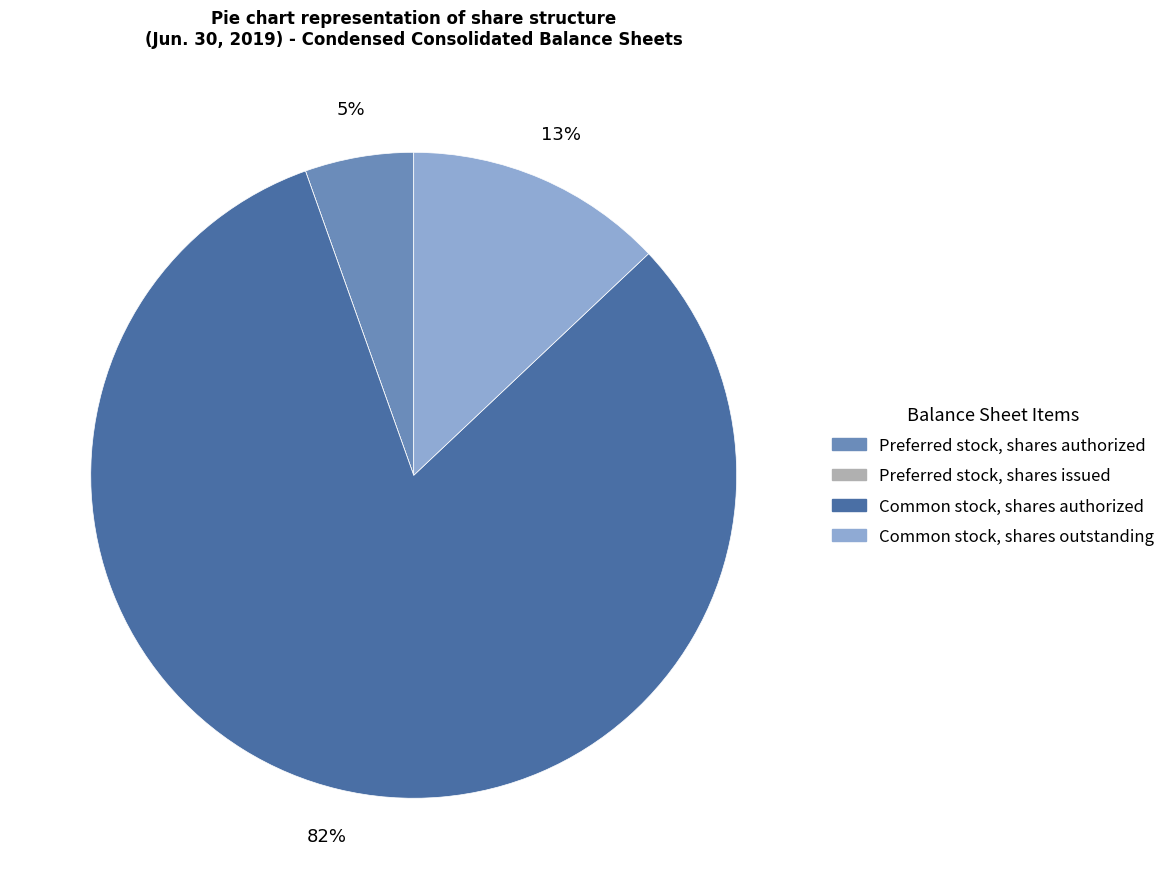

Is it true that Common stock, shares authorized is 95% of the pie?

False